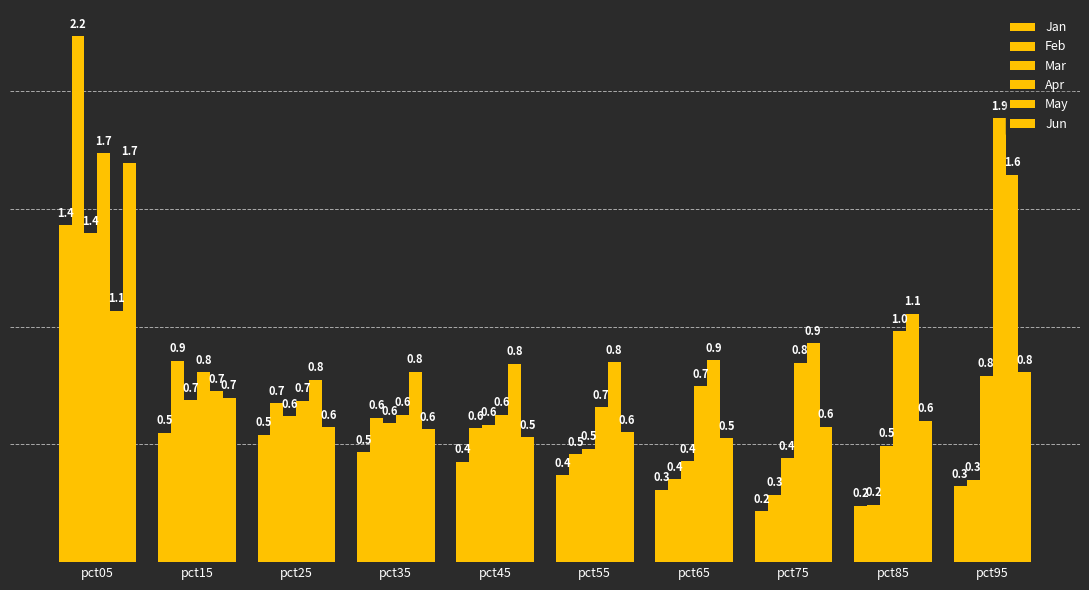

Read the Apr value at pct65.

0.7